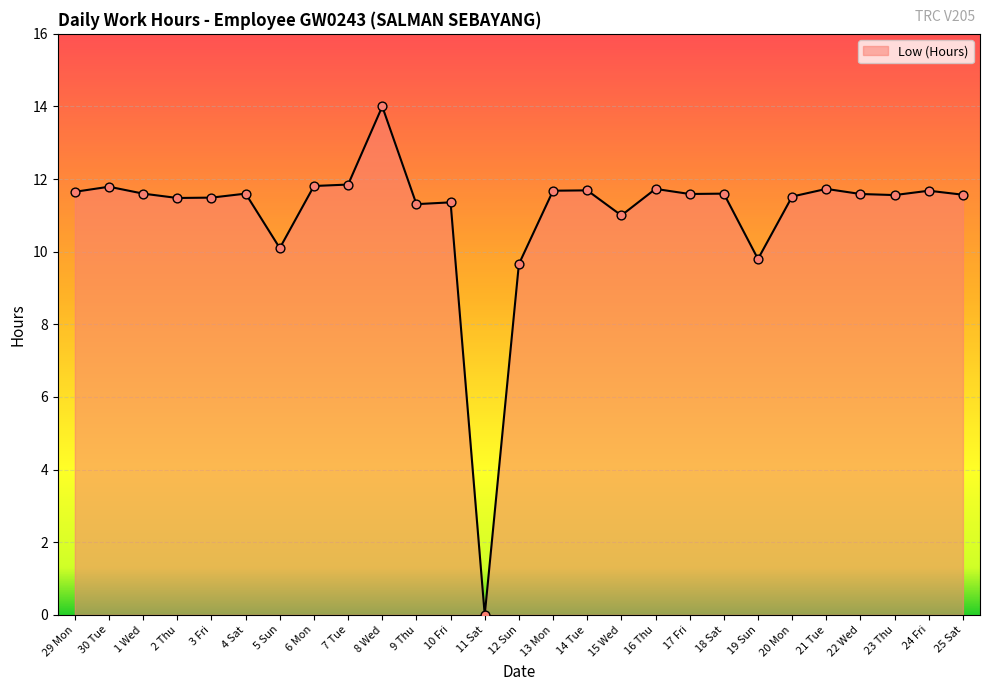

What is the change in value from 6 Mon to 22 Wed?

-0.2